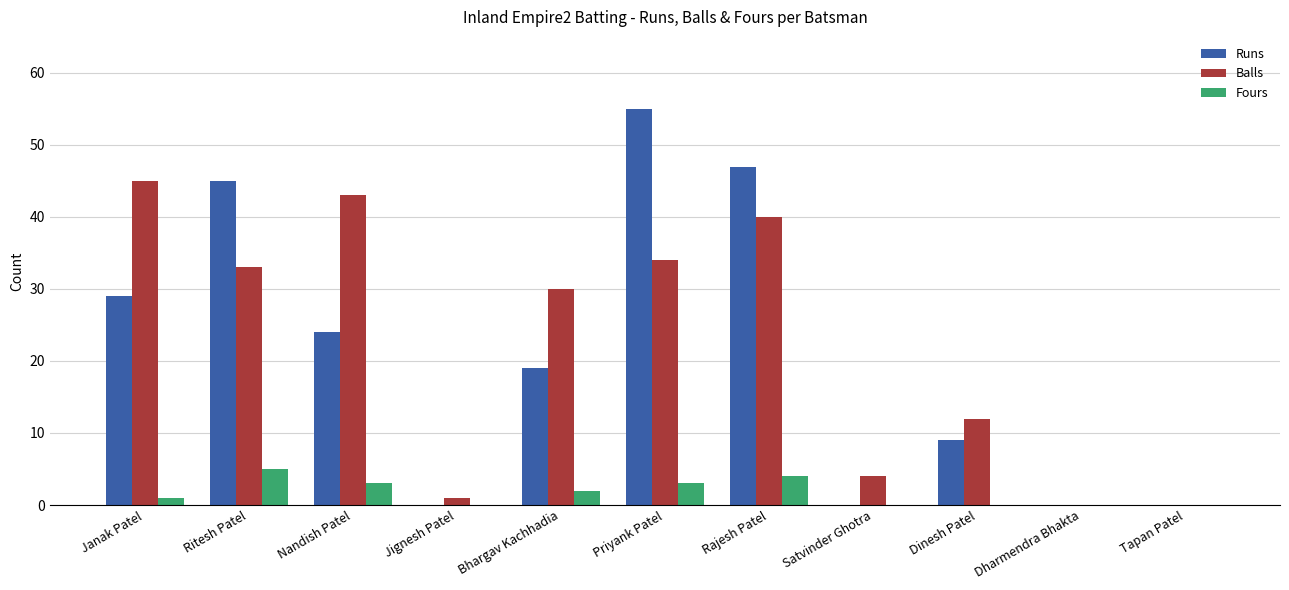

What is the sum of all Balls values?

242